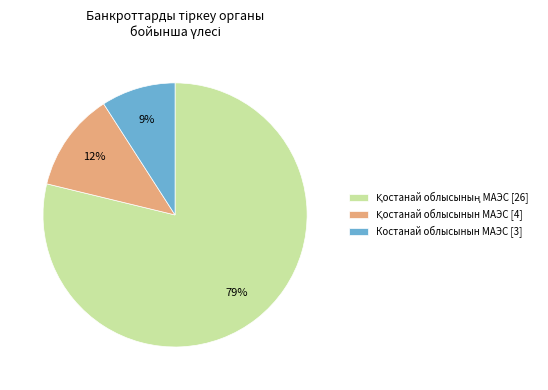

The Костанай облысынын МАЭС [3] slice represents 9% of the pie. True or false?

True